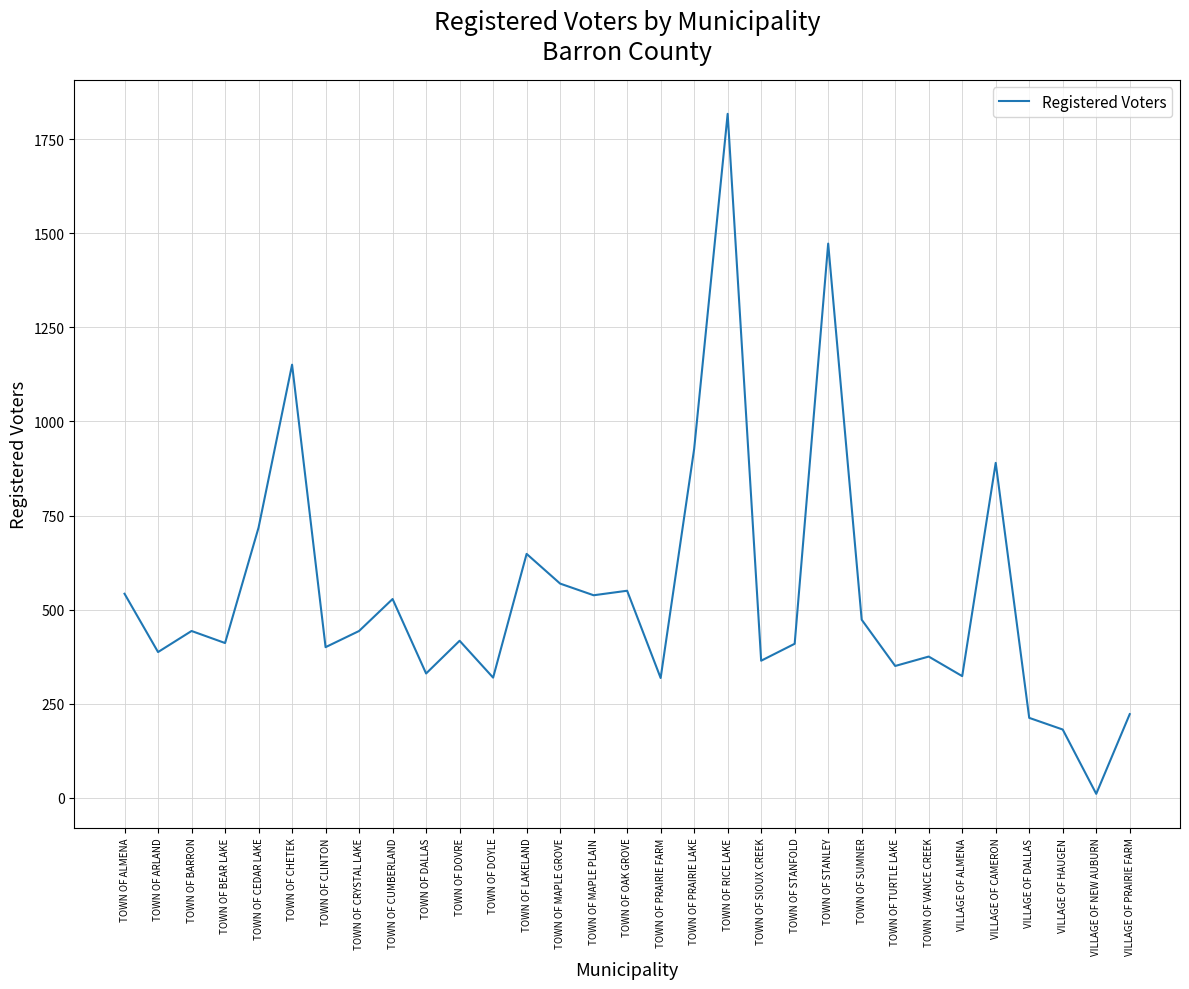

The chart shows a value of 387 at TOWN OF ARLAND. True or false?

True